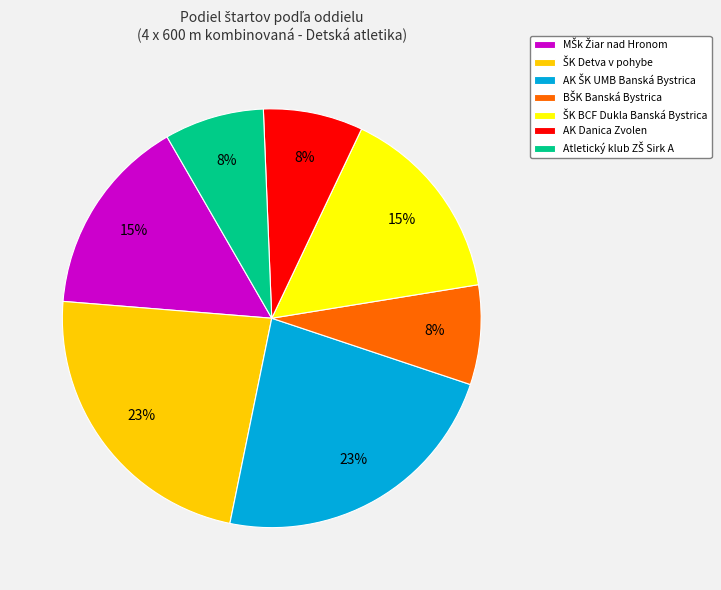

How many slices are in this pie chart?

7